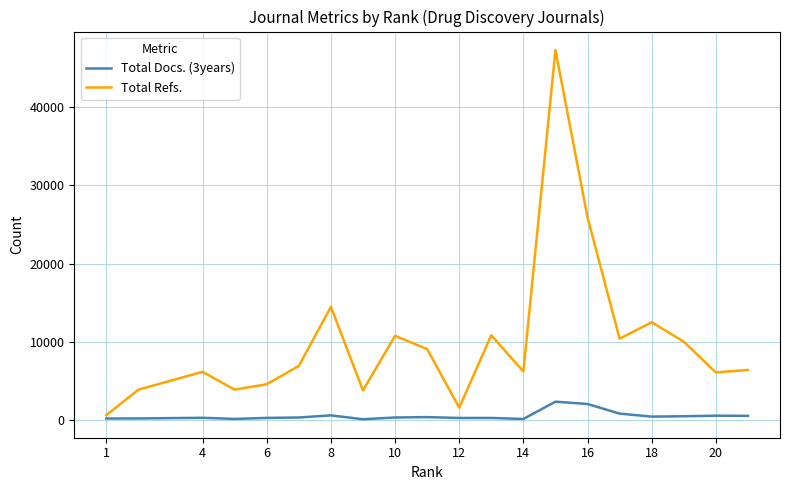

List the series in order of their overall mean, lowest first.

Total Docs. (3years), Total Refs.